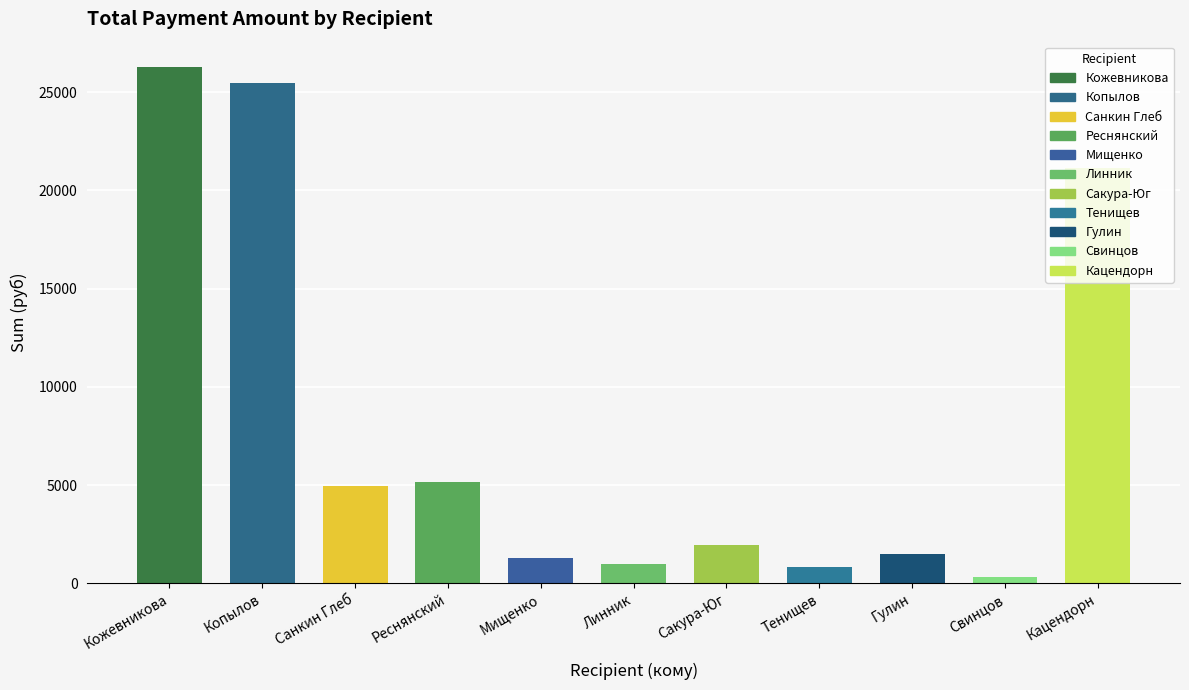

Does the chart contain stacked bars?

No